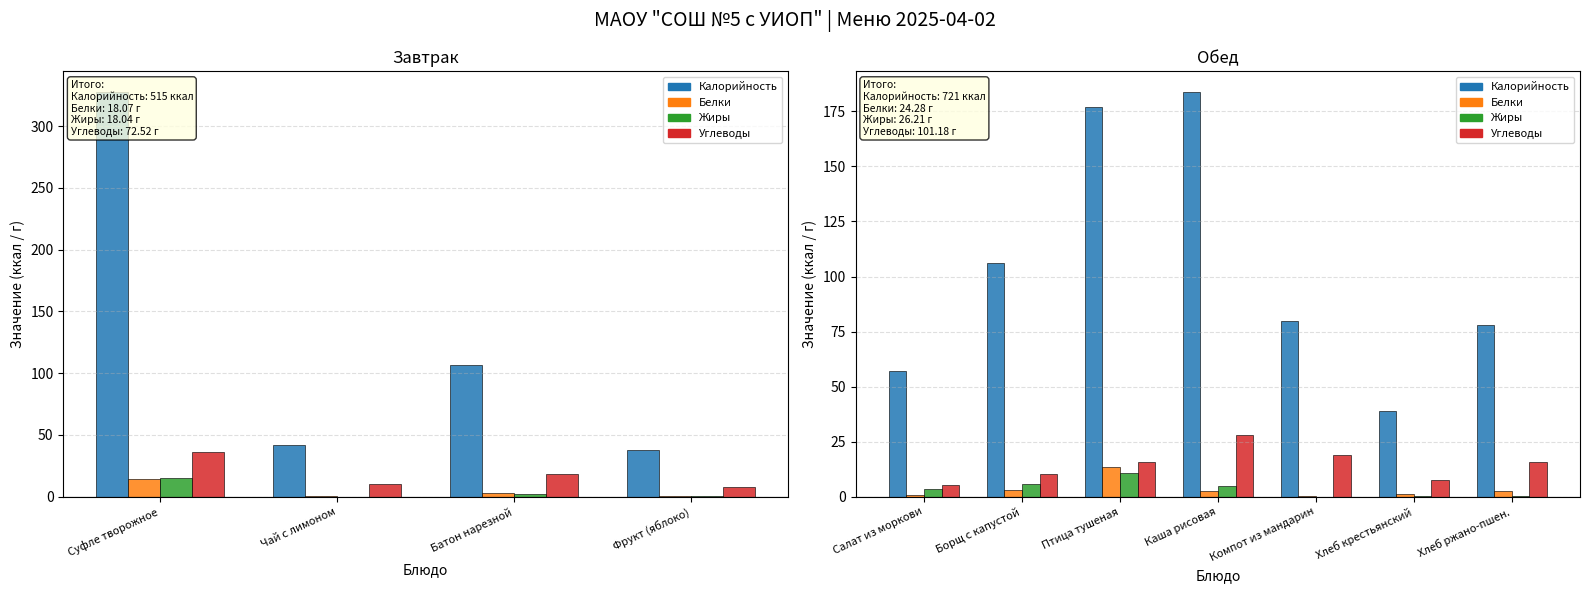

What is the average value of the Калорийность series?

103.0